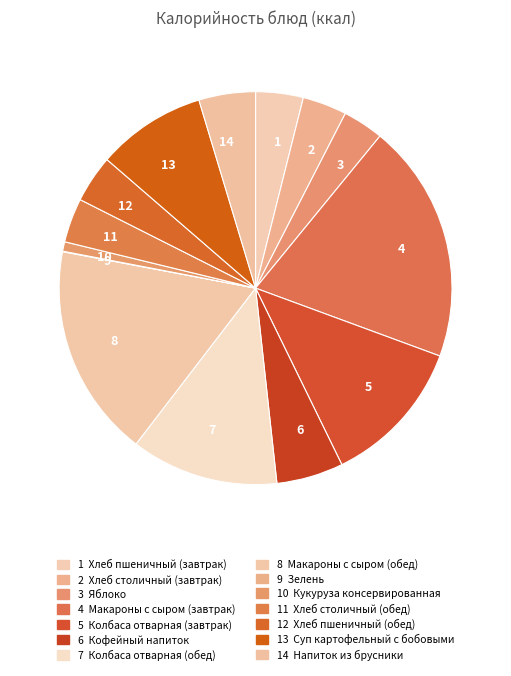

Which category has the biggest portion of the pie?

4